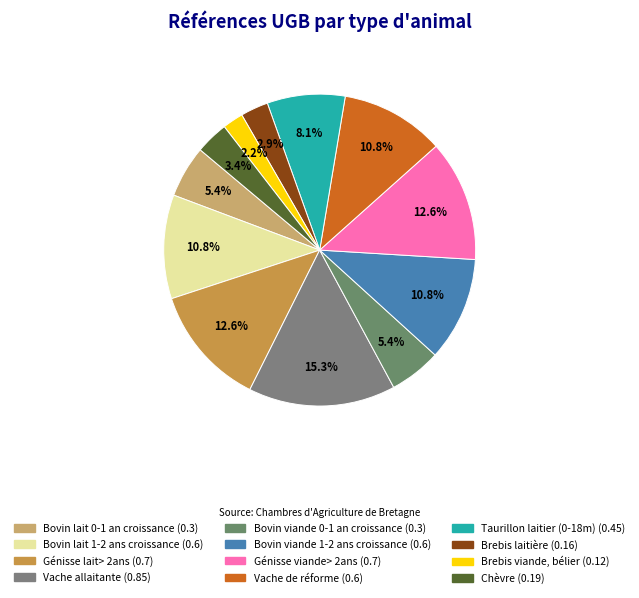

The Vache de réforme slice represents 1% of the pie. True or false?

False